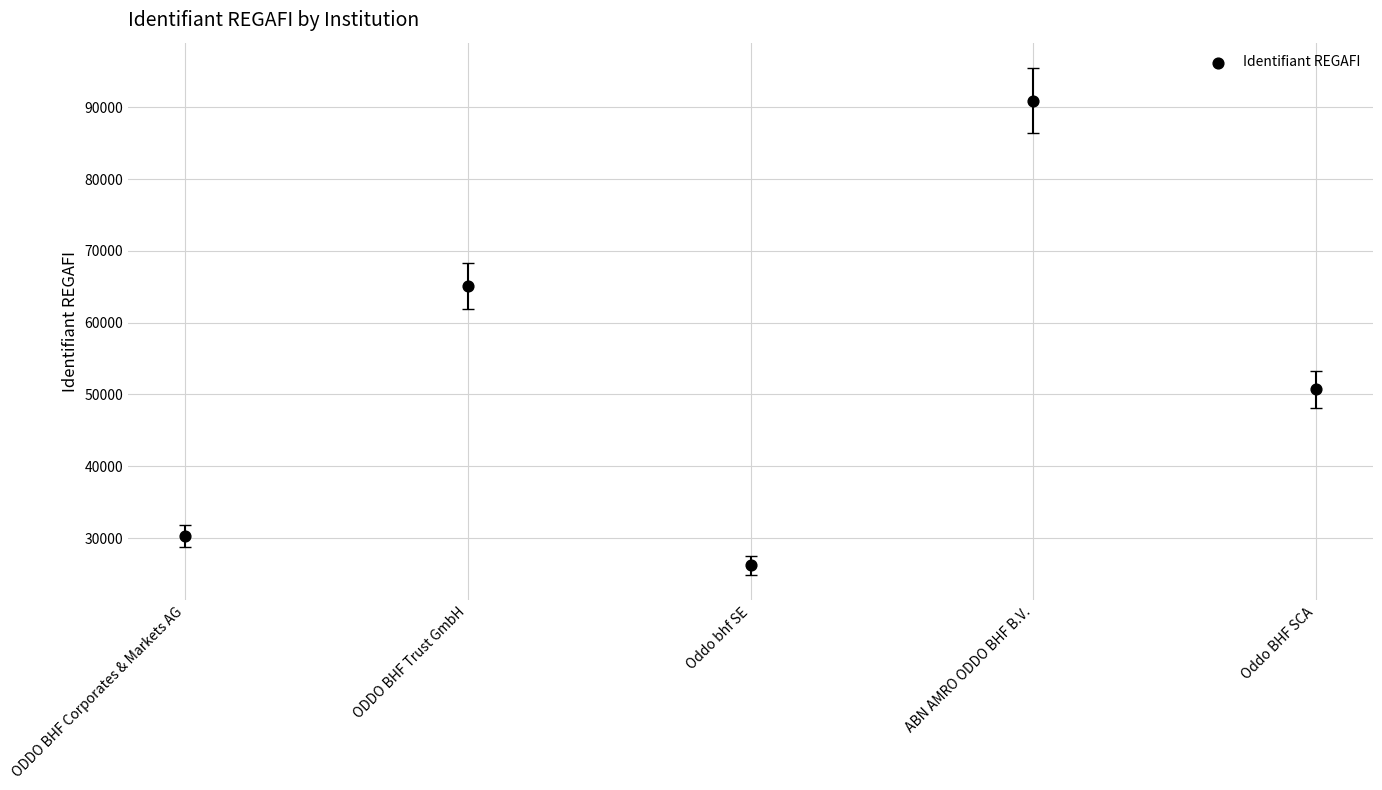

What is the range of Y values (max minus min)?

64737